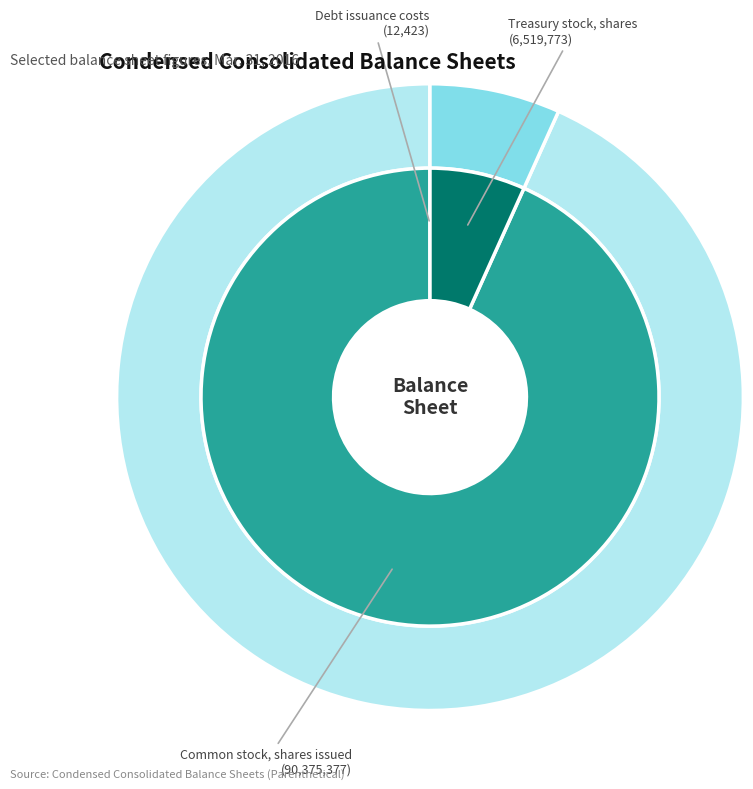

Does Common stock, shares issued account for over 50% of the chart?

Yes